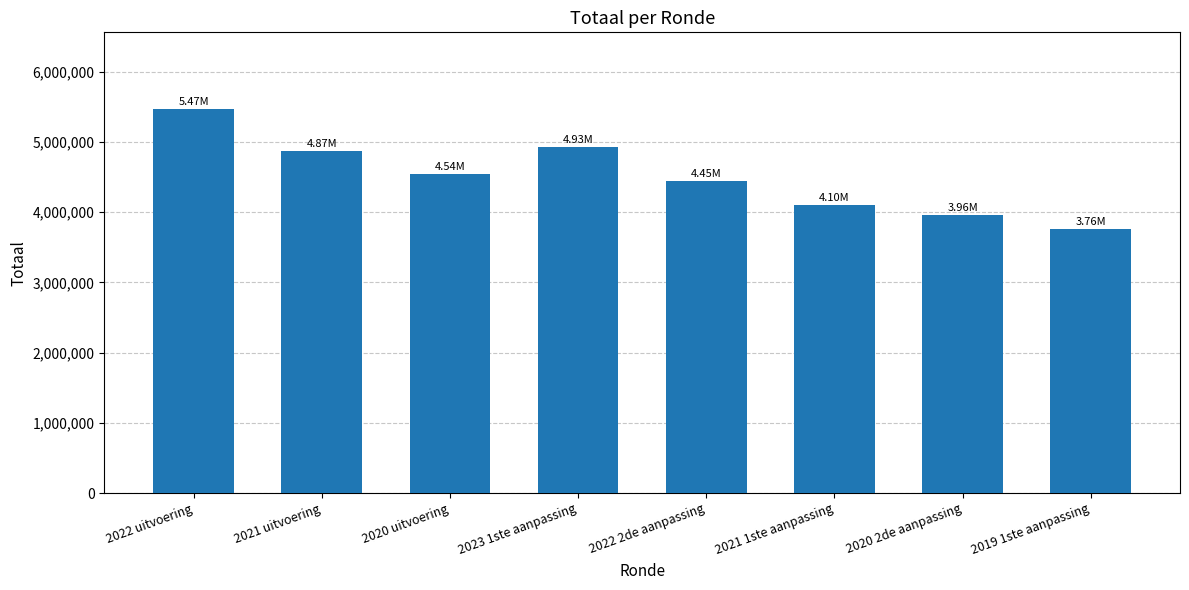

What is the label of the 6th bar from the right?

2020 uitvoering